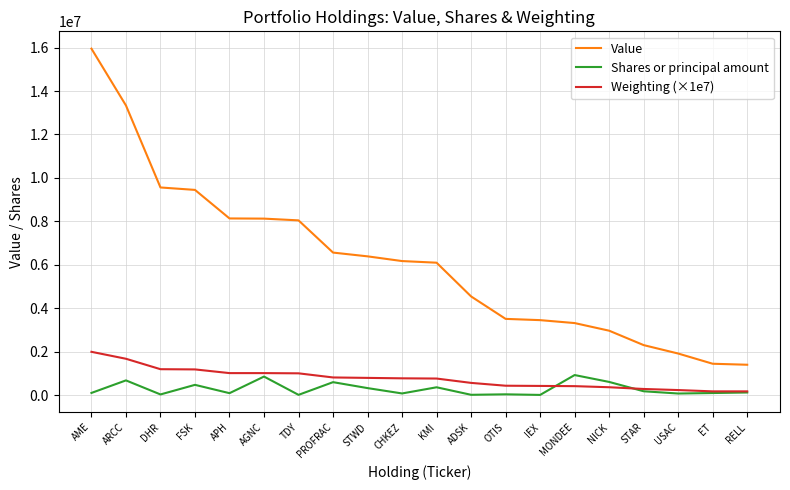

What value does the Shares or principal amount series have at FSK?

479937.0